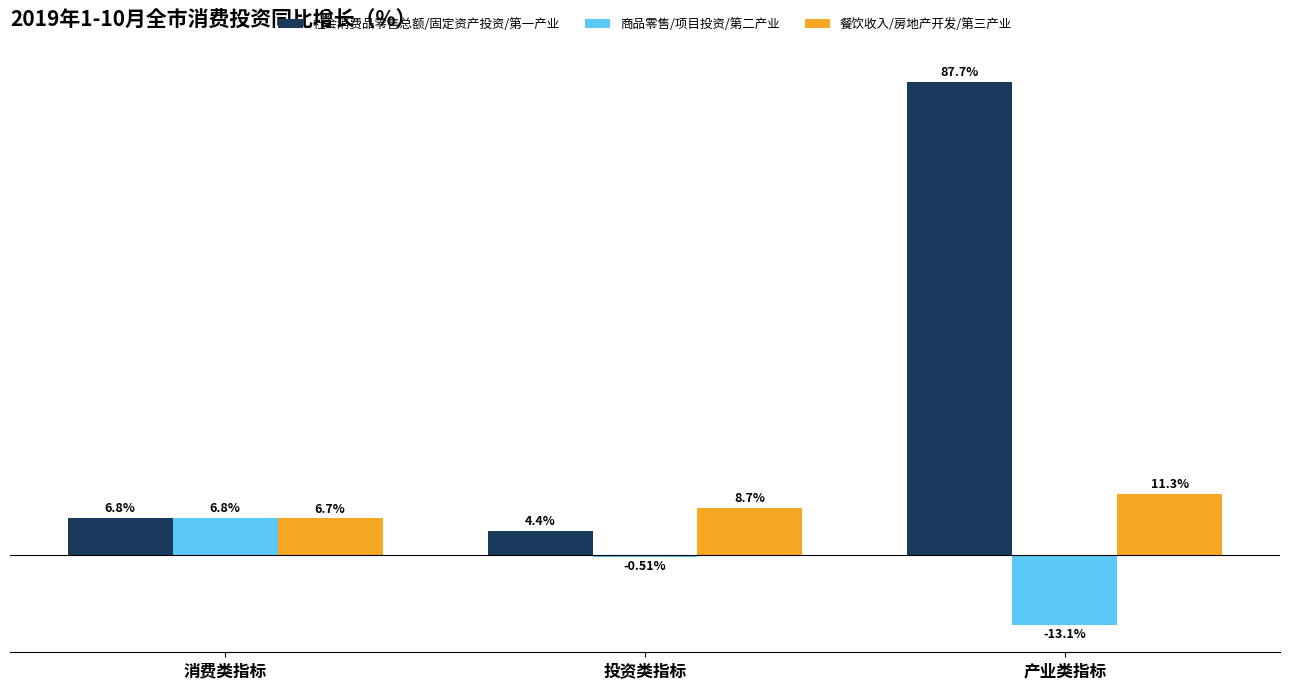

Where does the 社会消费品零售总额/固定资产投资/第一产业 series first go above 6?

消费类指标